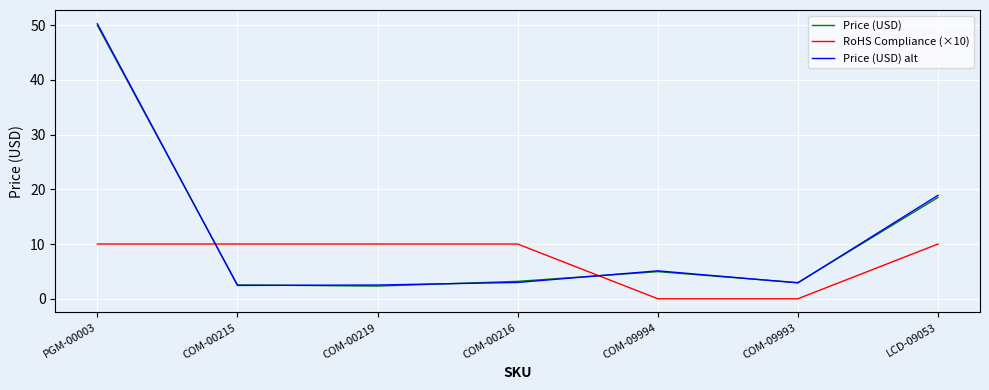

How many distinct data groups are displayed?

3